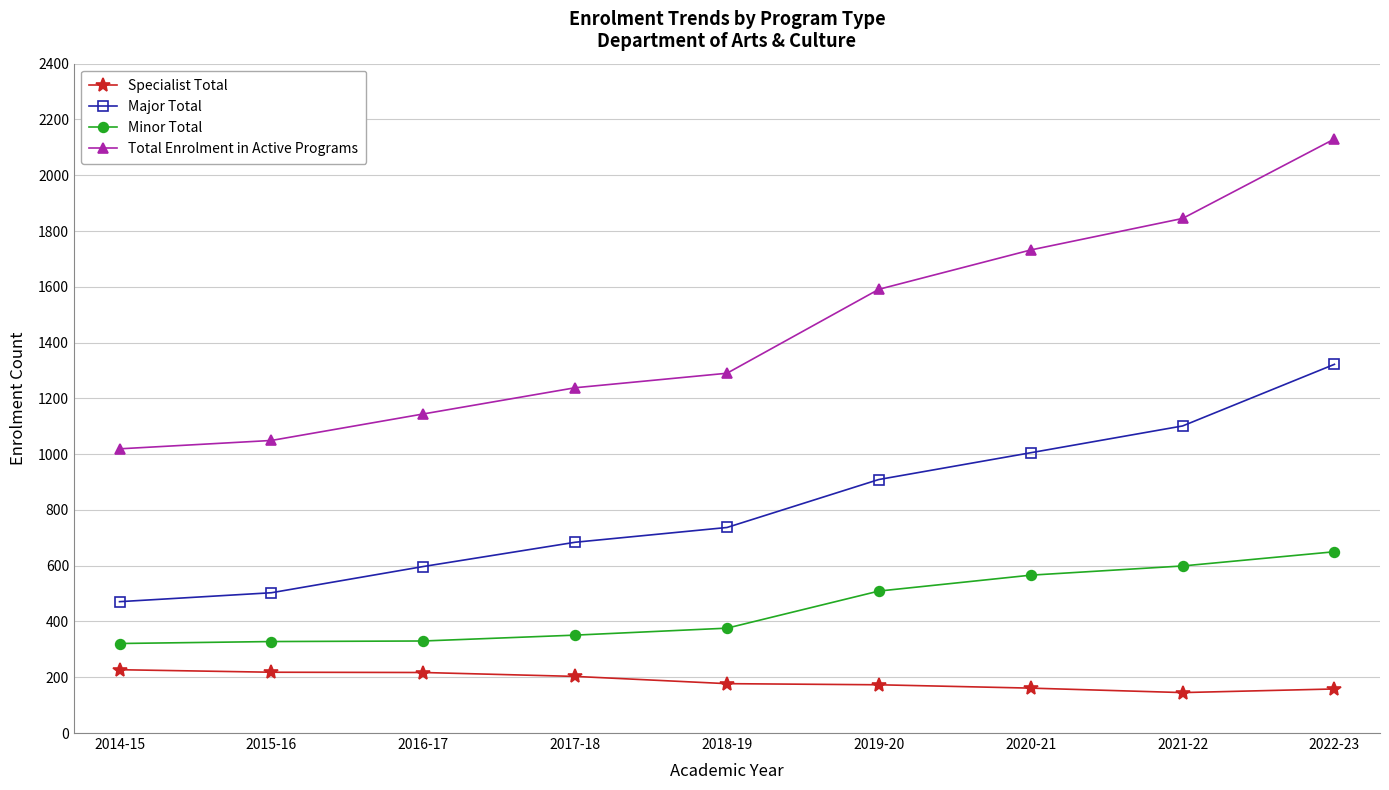

Count the number of data series in this chart.

4